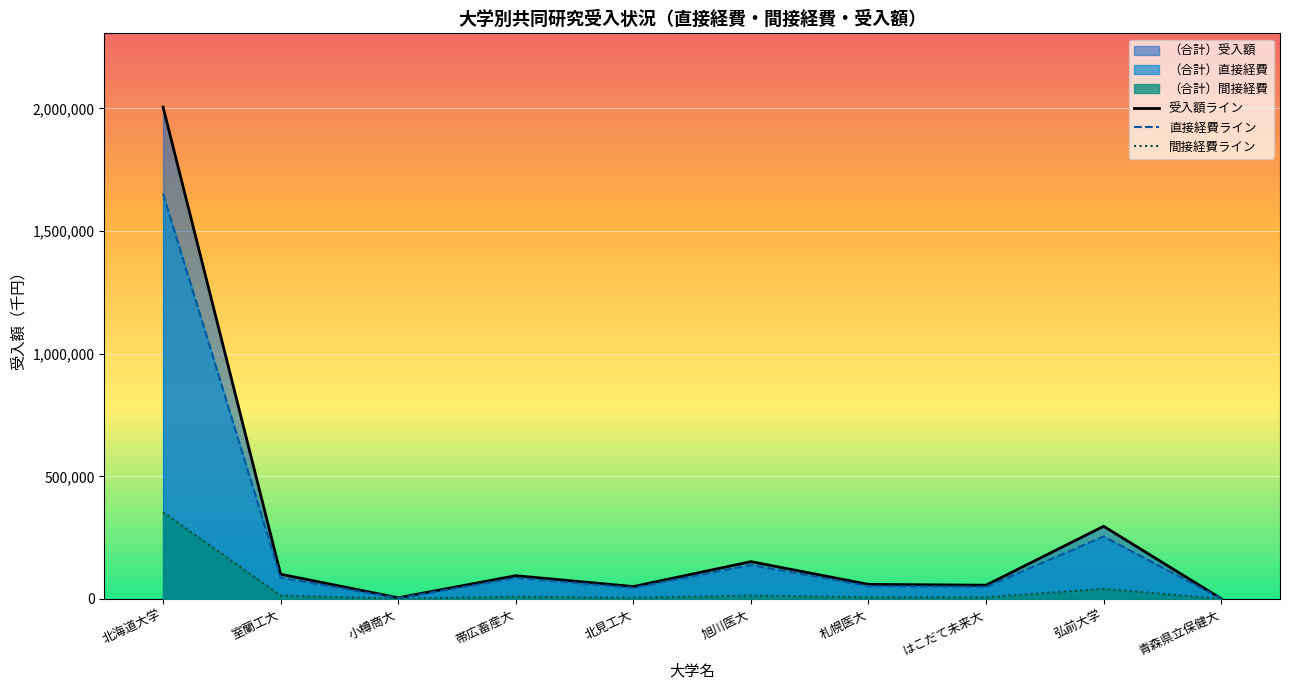

Where does the （合計）直接経費 series first go above 52491?

北海道大学